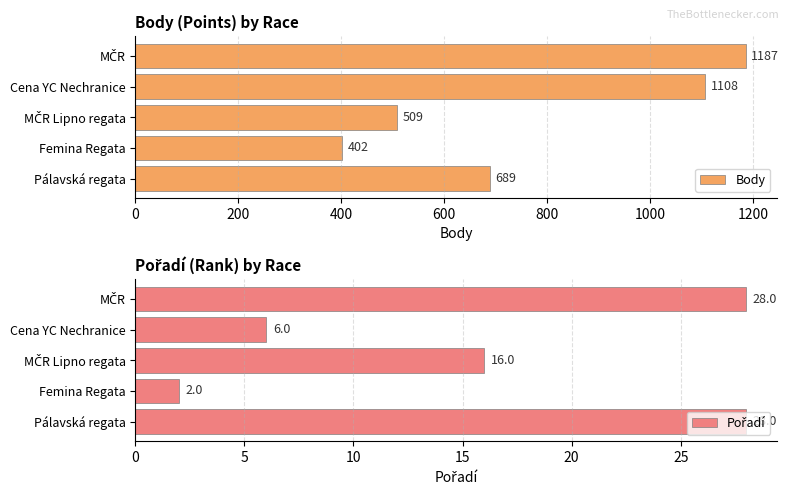

Which series has the largest total across all categories?

Body